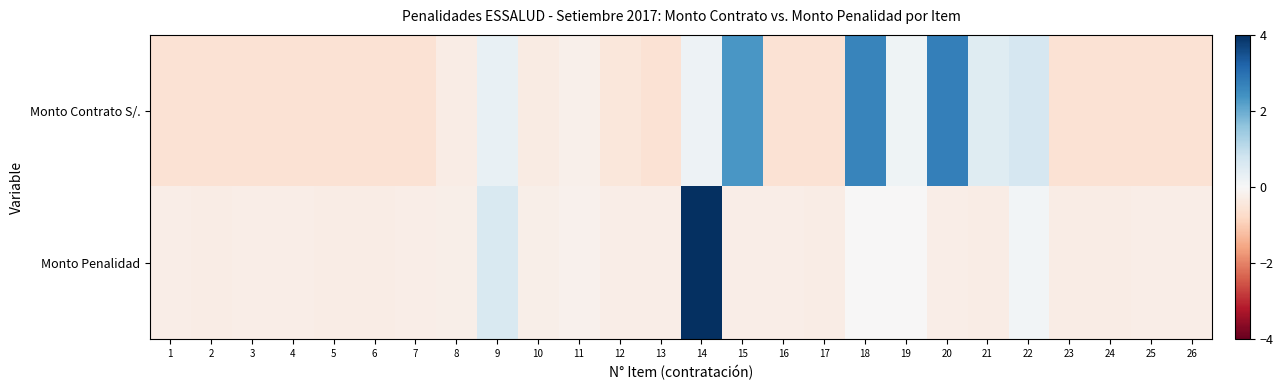

How many values in the Monto Contrato S/. series are below 0?

18